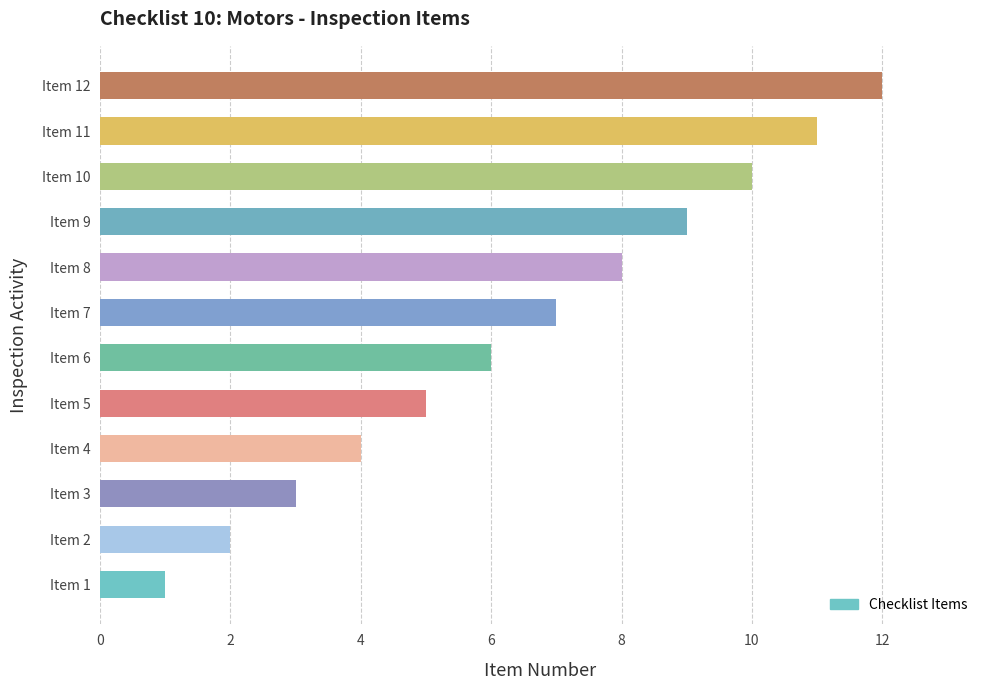

List the labels in order of value, smallest first.

Item 1, Item 2, Item 3, Item 4, Item 5, Item 6, Item 7, Item 8, Item 9, Item 10, Item 11, Item 12